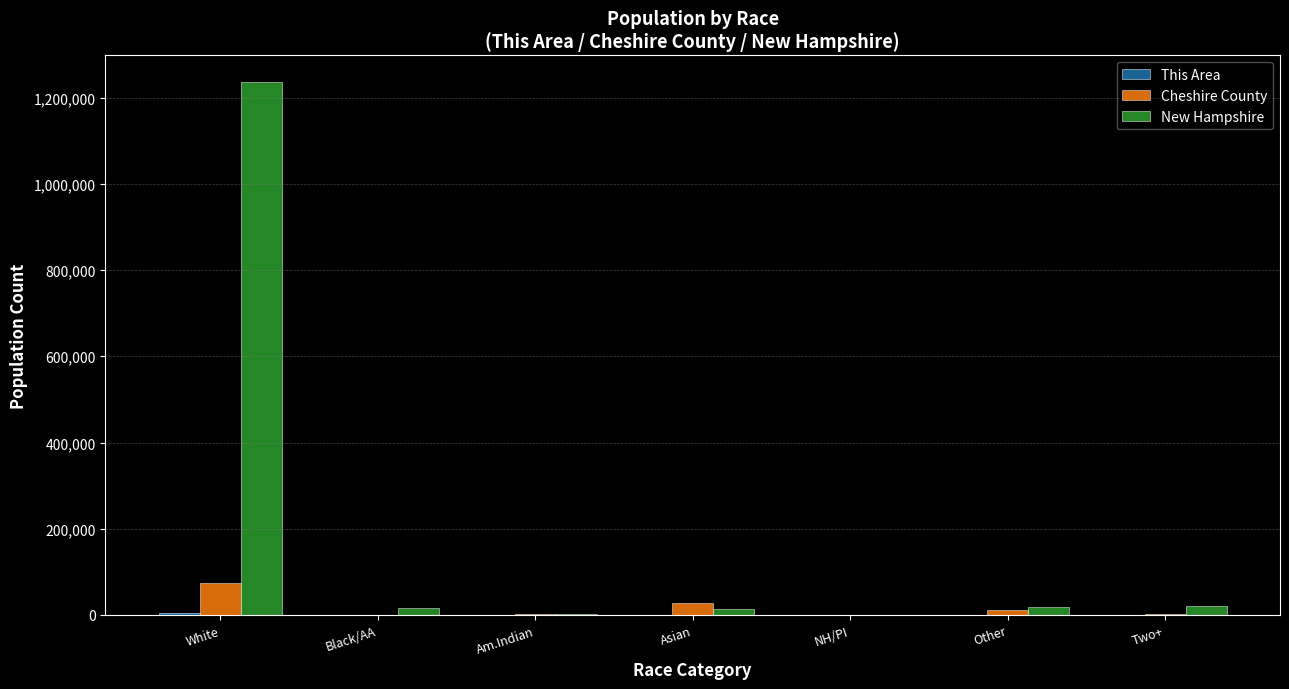

What is the total value across all series at Other?

31184